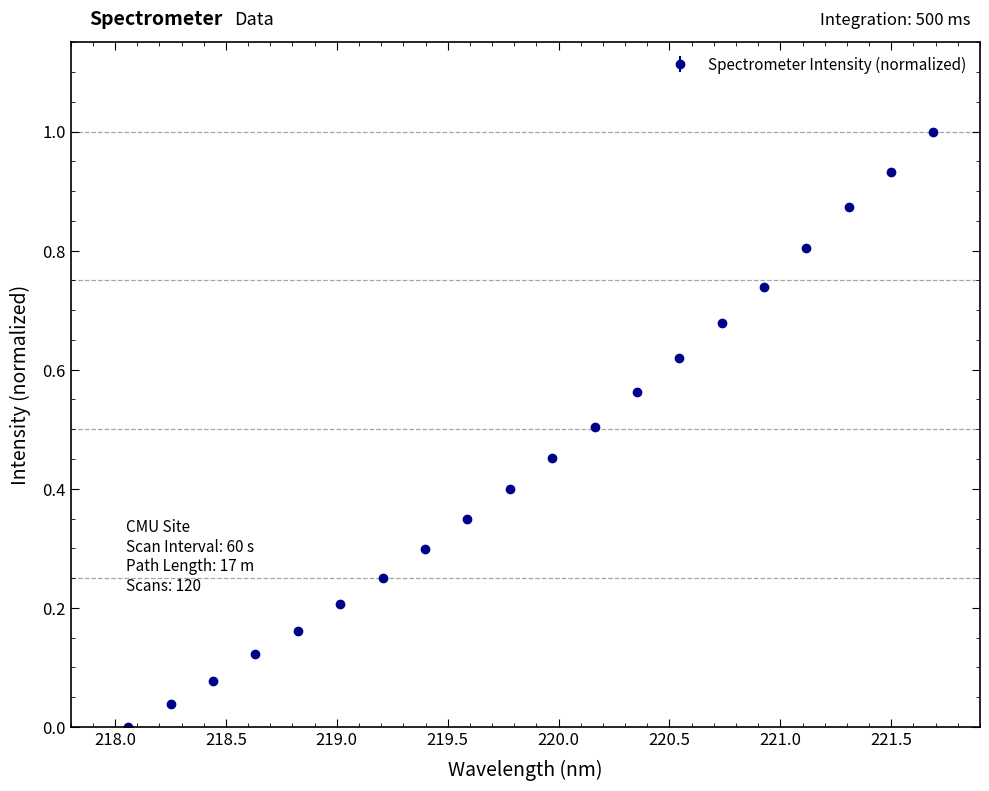

What is the greatest value displayed?

1.0